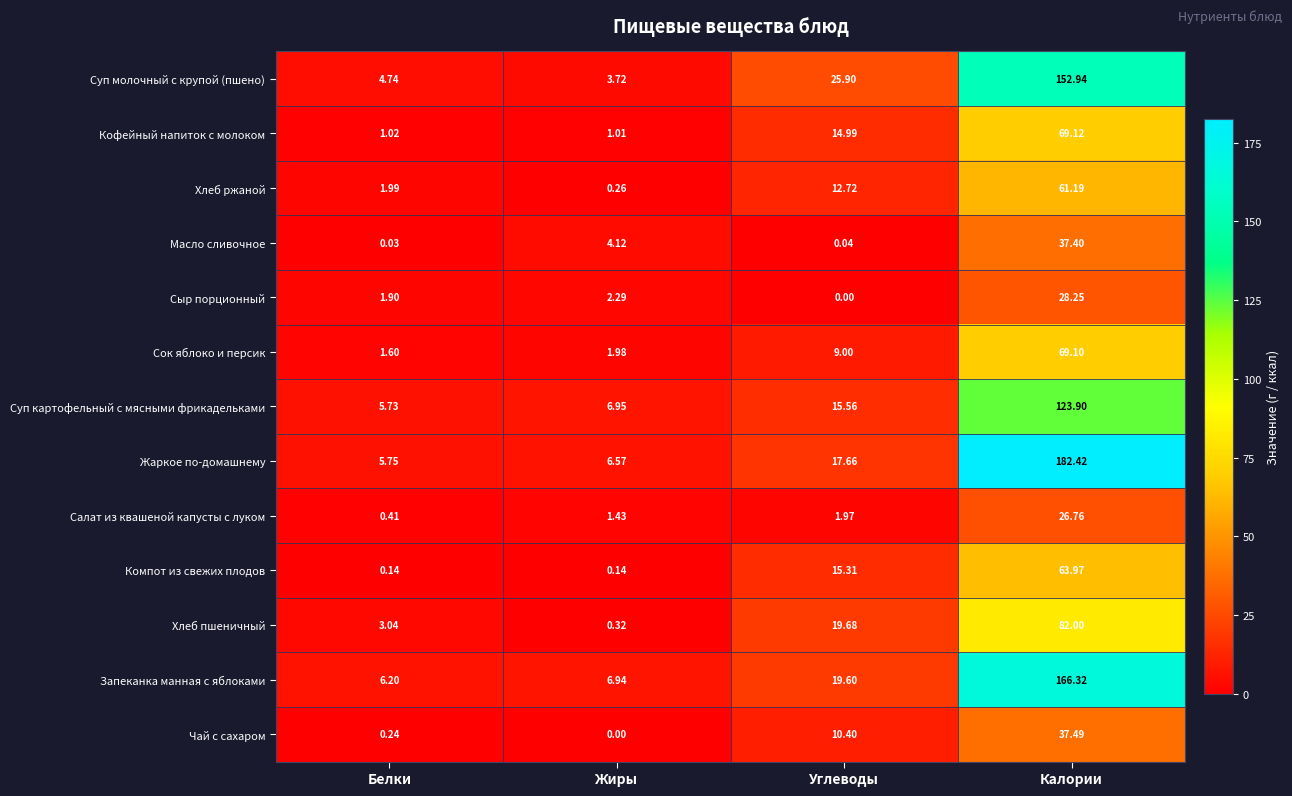

What is the total value across all series at Жиры?

35.7